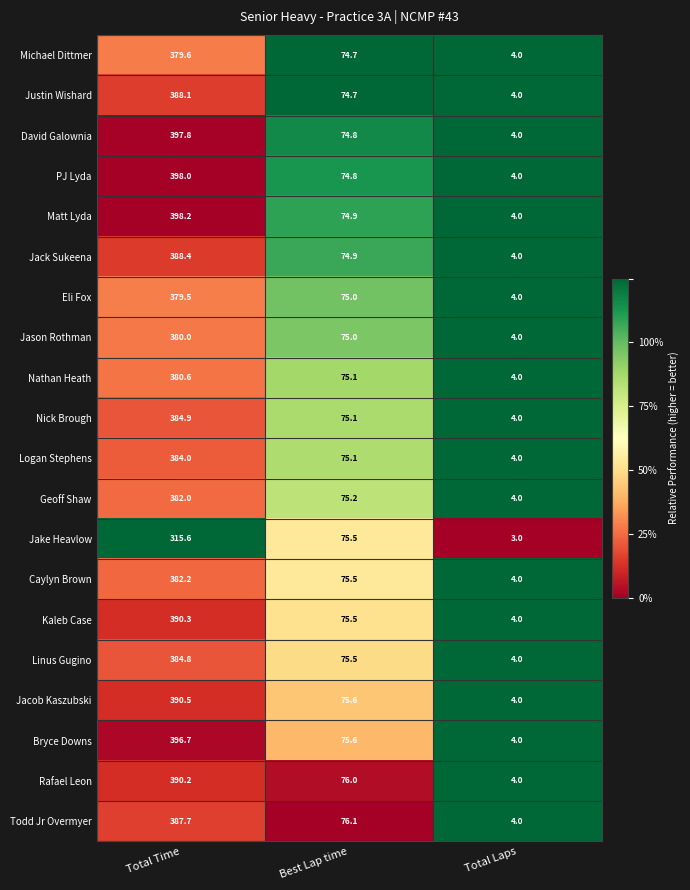

Which series changed the most between Total Time and Best Lap time?

Matt Lyda